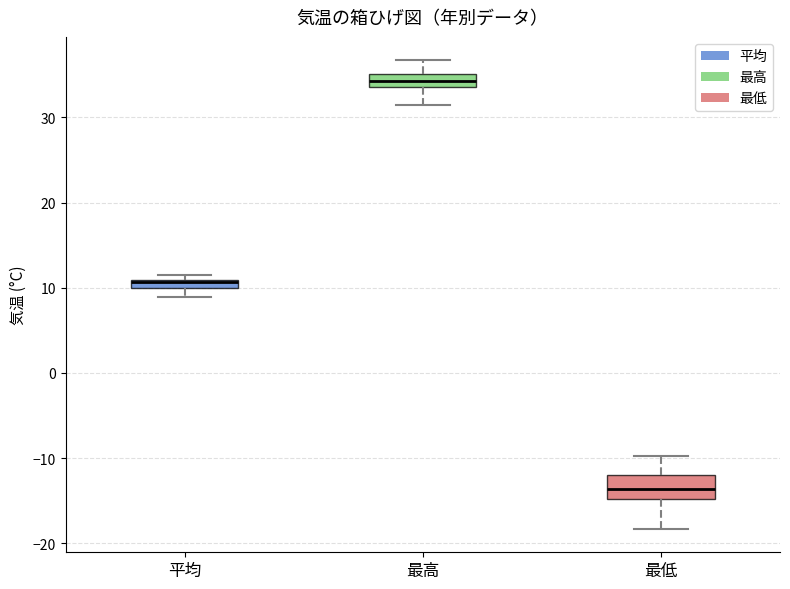

Which box is the tallest, from its lower edge to its upper edge?

最低